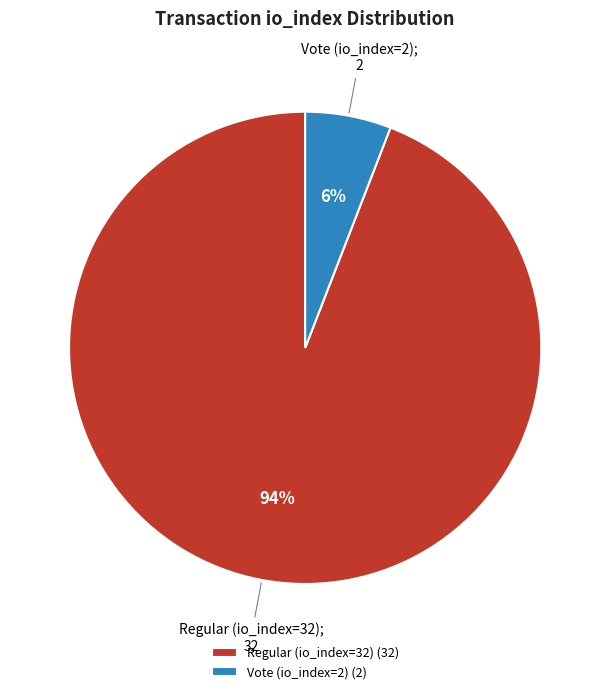

To the nearest percent, what is the difference between the Vote (io_index=2) and Regular (io_index=32) slice percentages?

88%